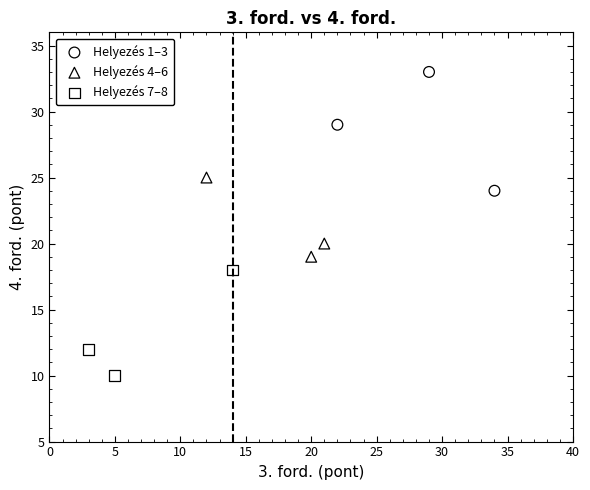

Which series reaches the maximum Y coordinate?

Helyezés 1–3